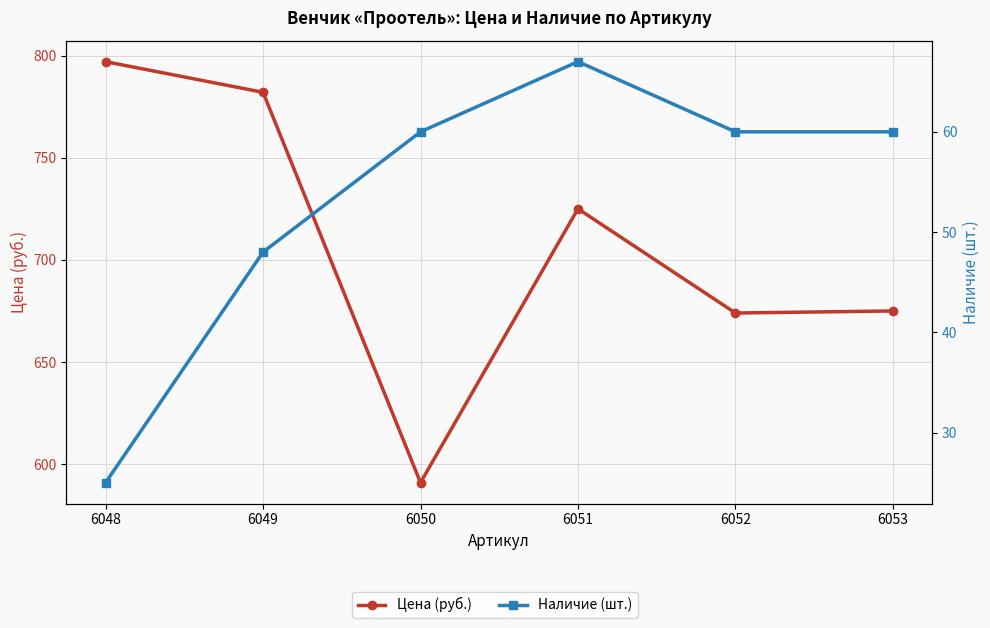

Is this an area chart (filled region under the line)?

No